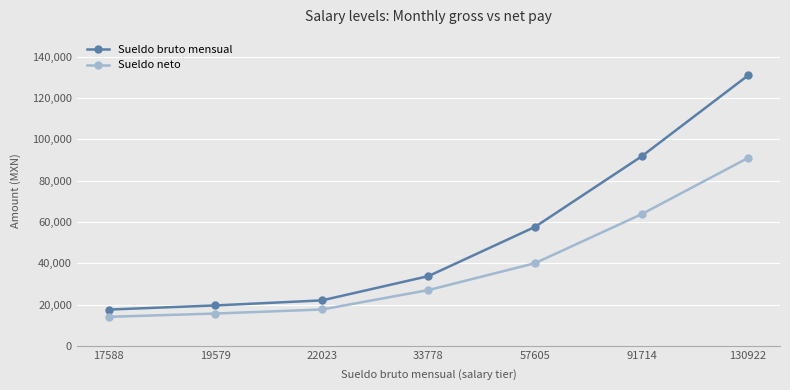

What is the sum of all Sueldo bruto mensual values?

373209.0